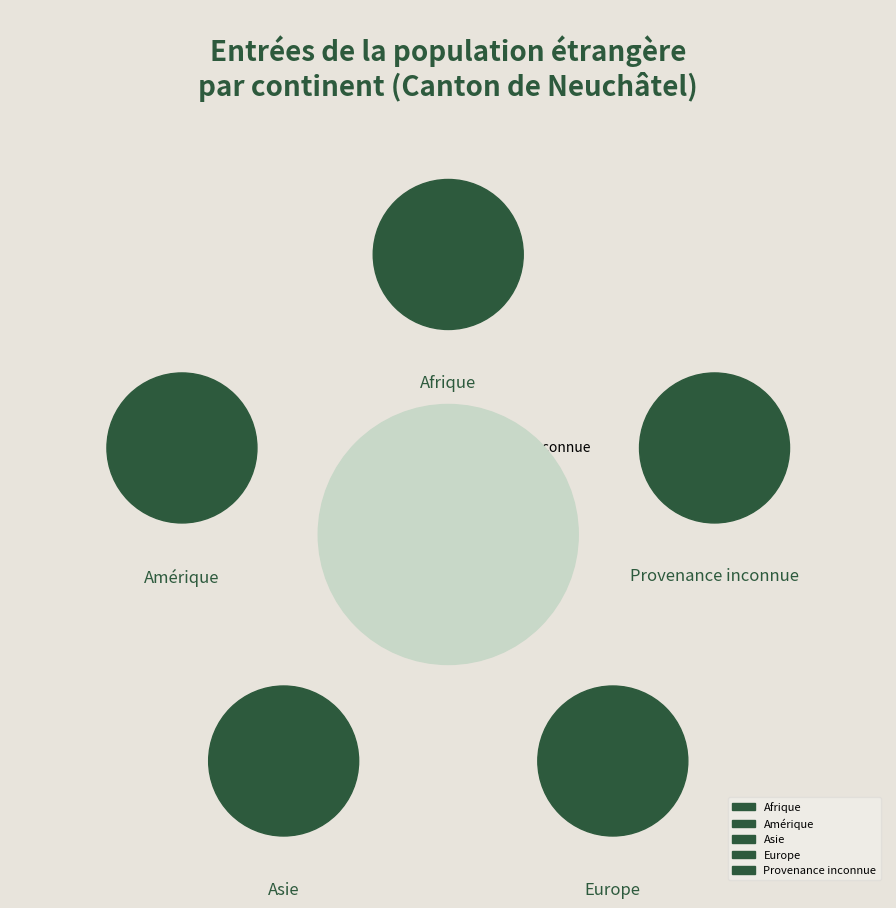

True or false: Europe accounts for 80% of the total.

True